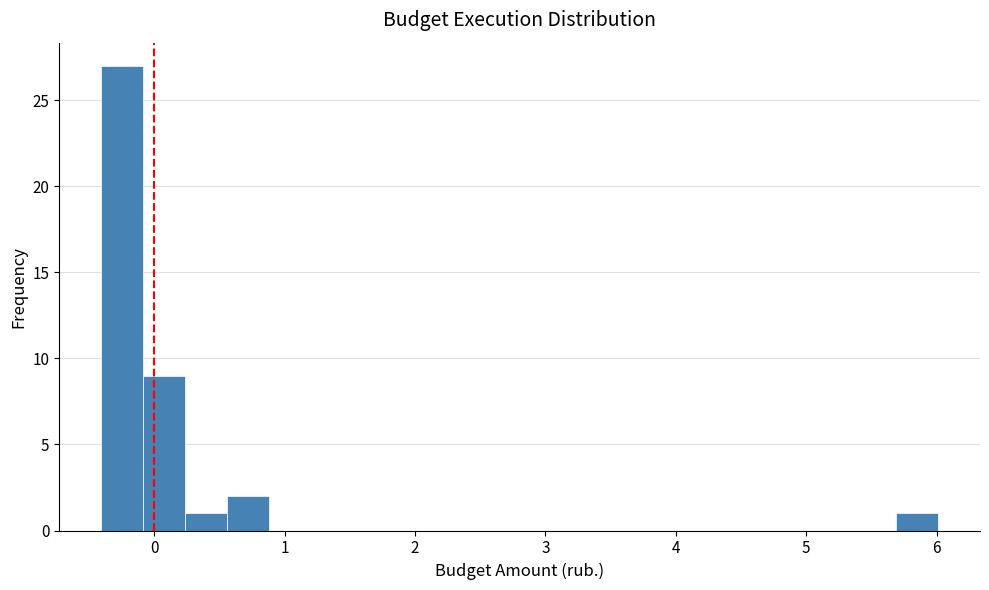

Read against the x-axis, roughly where is the centre of the tallest bar?

-0.2